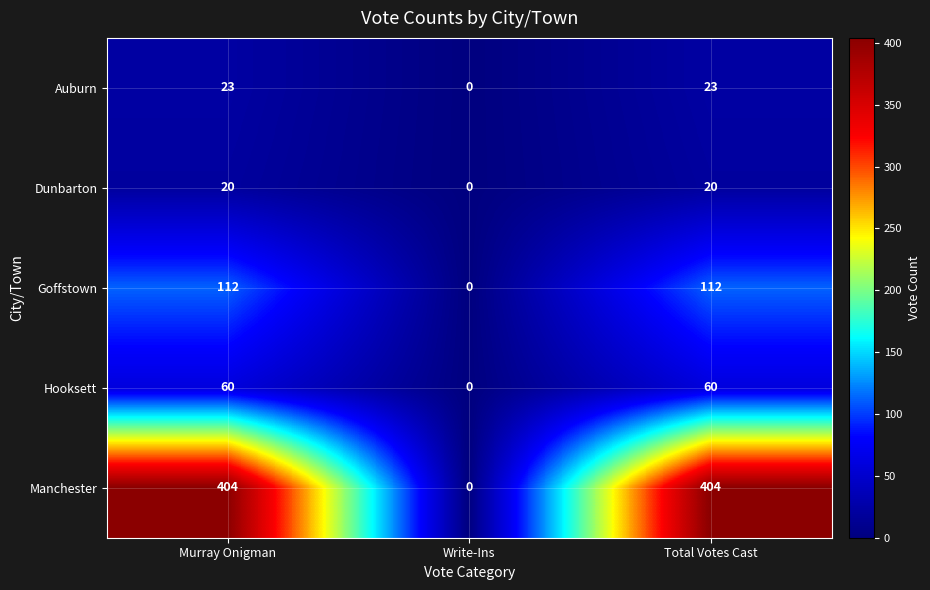

How many data points does each series have?

3